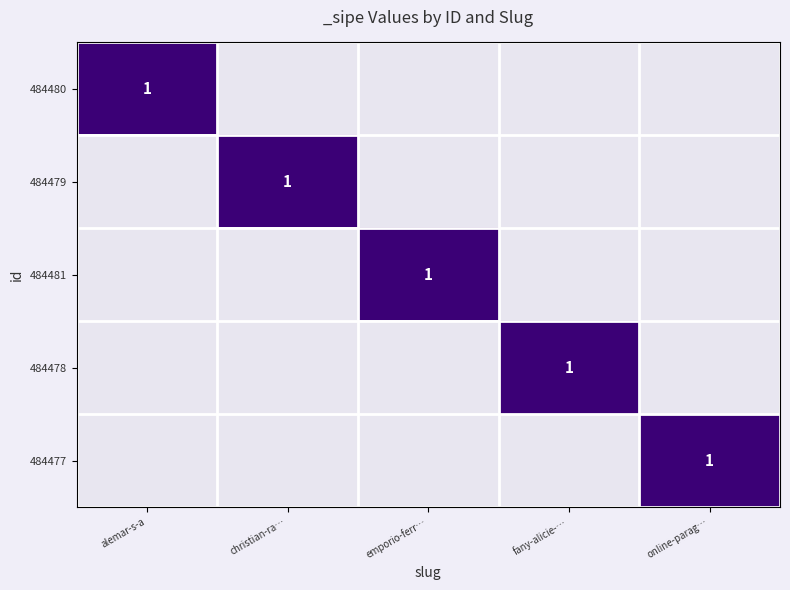

List the labels in order of 484477 value, smallest first.

alemar-s-a, christian-ra…, emporio-ferr…, fany-alicie-…, online-parag…